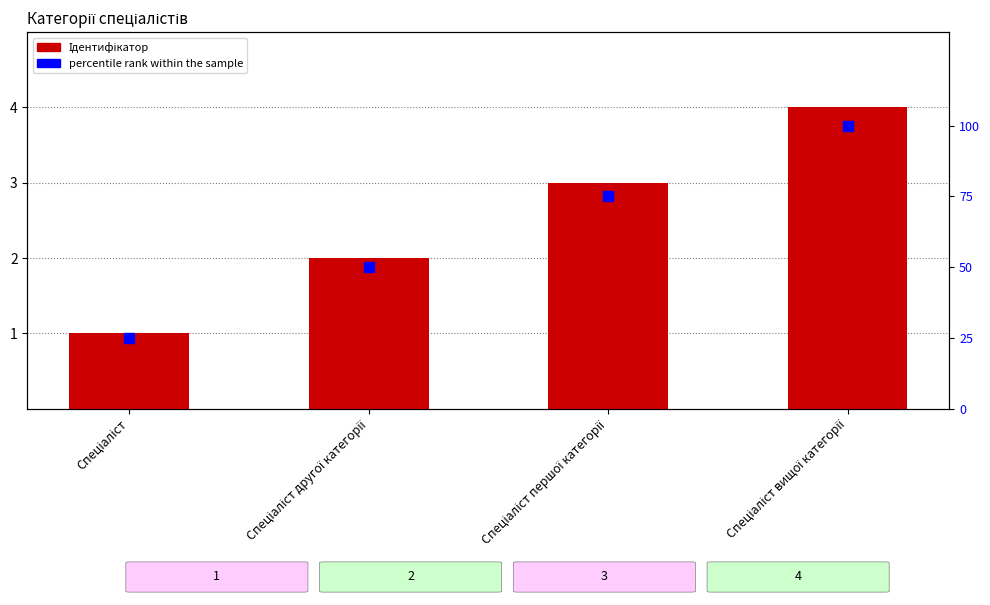

Which series has the largest total across all categories?

percentile rank within the sample